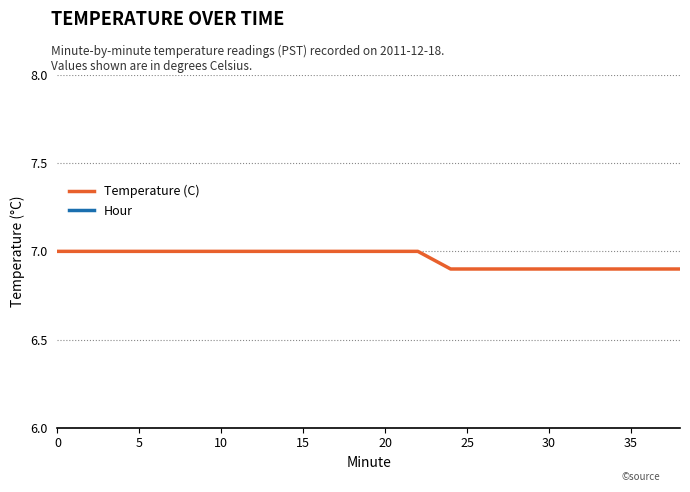

Which series has the largest total across all categories?

Temperature (C)